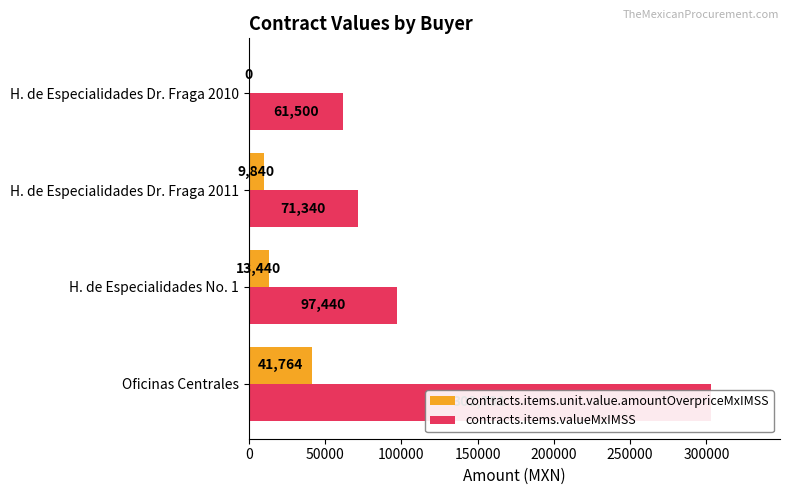

Which series has the largest range (max minus min)?

contracts.items.valueMxIMSS